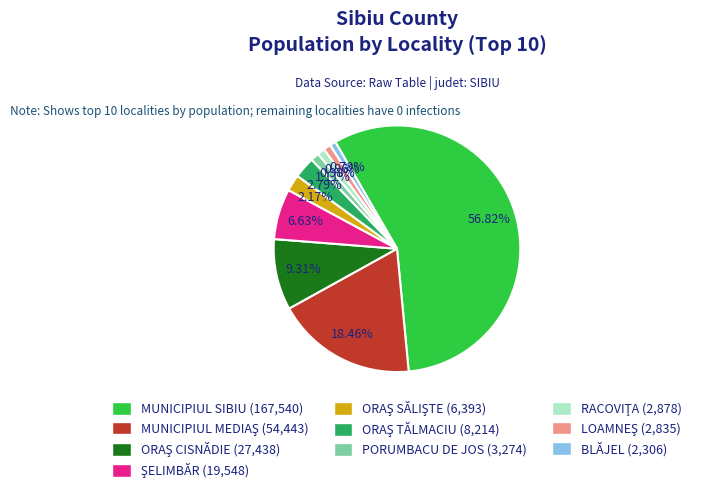

Which category has the biggest portion of the pie?

MUNICIPIUL SIBIU